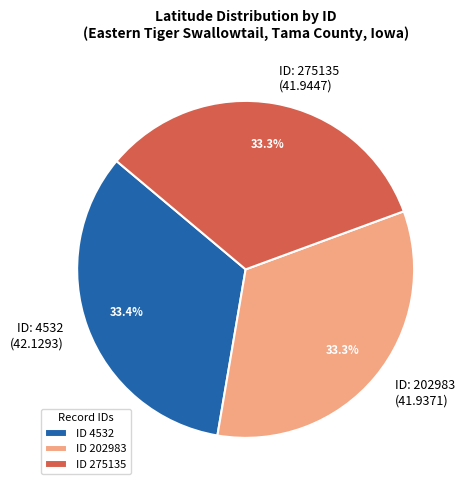

Is there a majority slice in this chart?

No